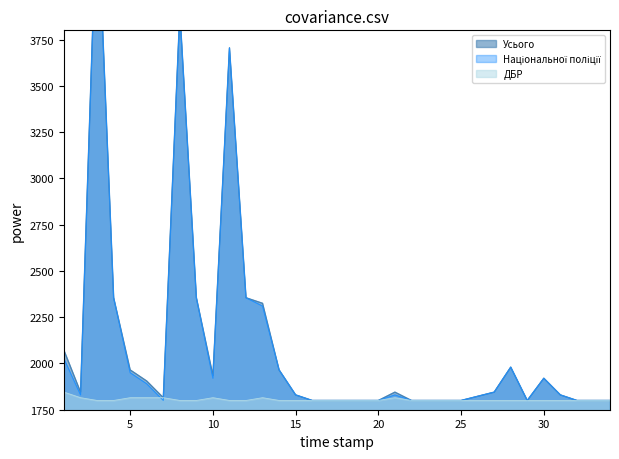

Which series has the largest total across all categories?

Усього